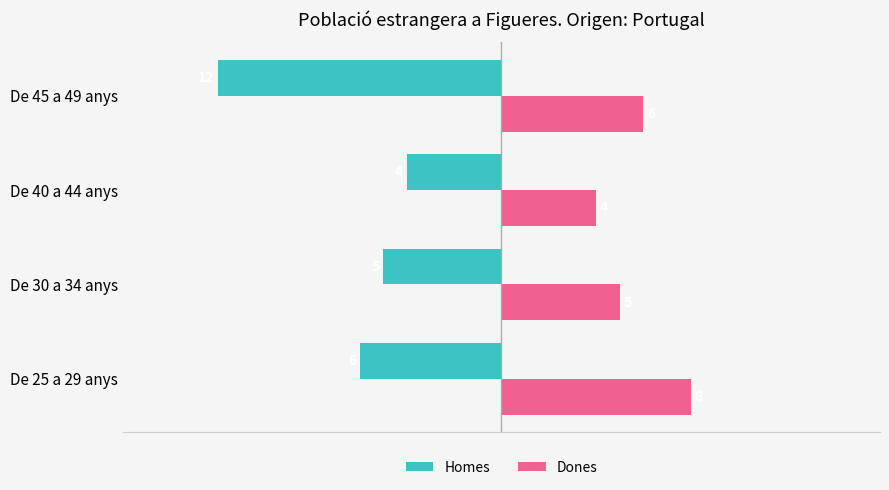

What is the average value of the Dones series?

6